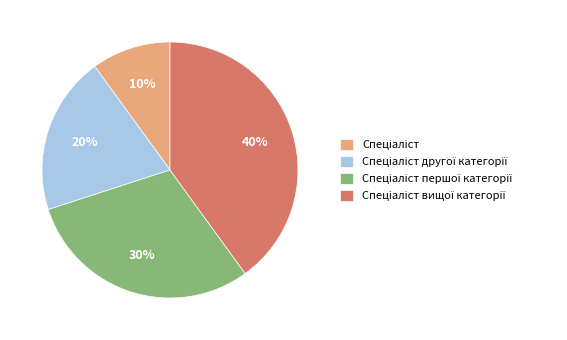

To the nearest percent, what is the difference between the largest and smallest slice percentages?

30%